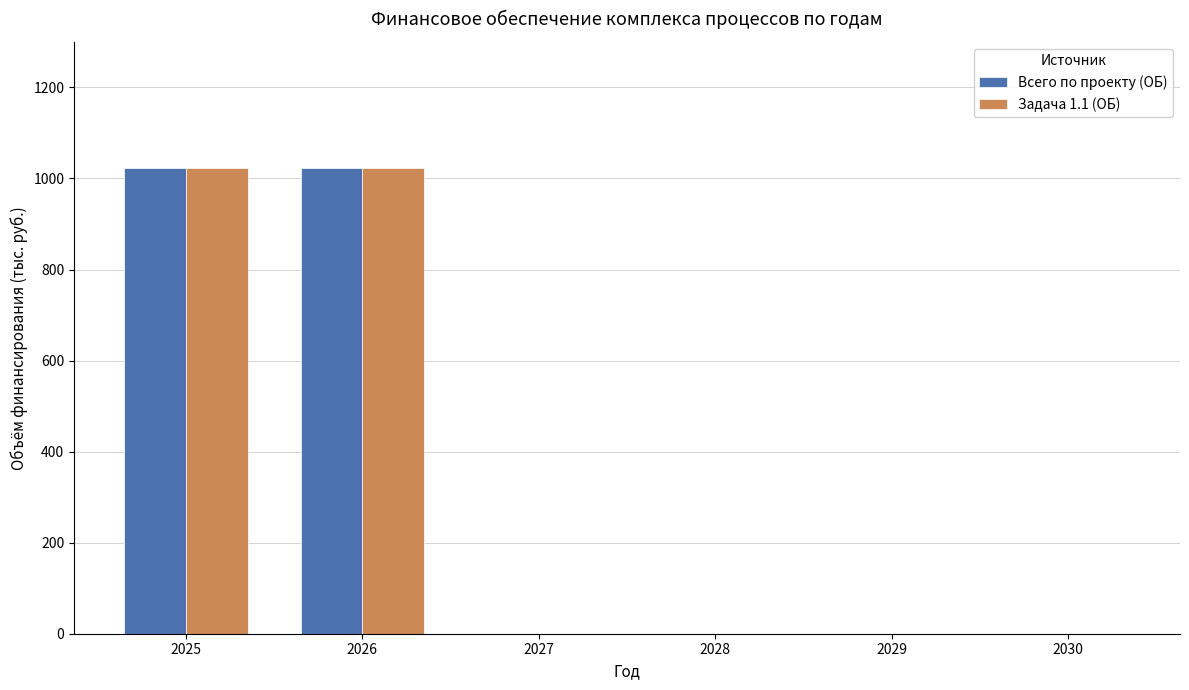

What is the maximum value shown in the chart?

1023